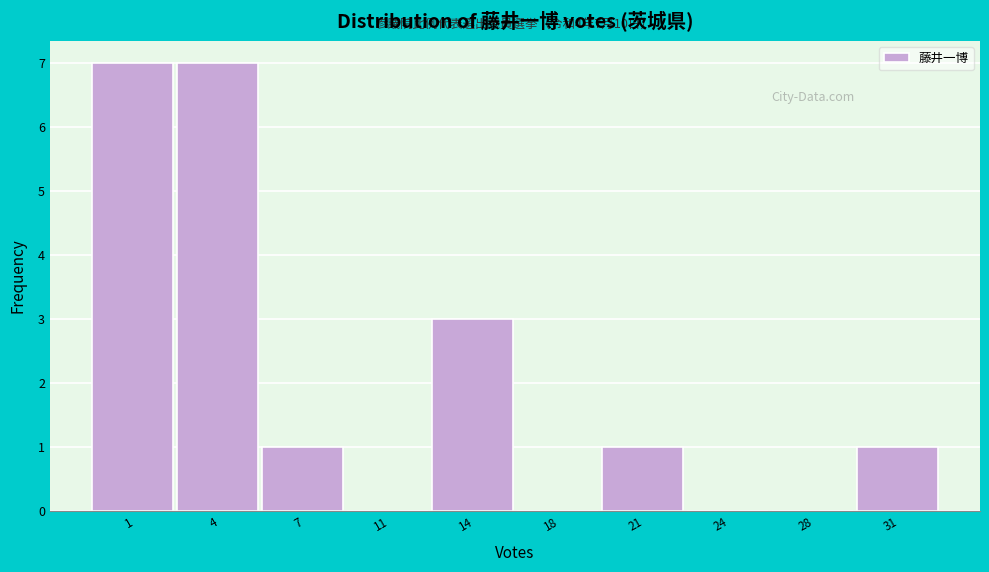

Reading right to left, transcribe all the data shown in this chart.

31=1	28=0	24=0	21=1	18=0	14=3	11=0	7=1	4=7	1=7